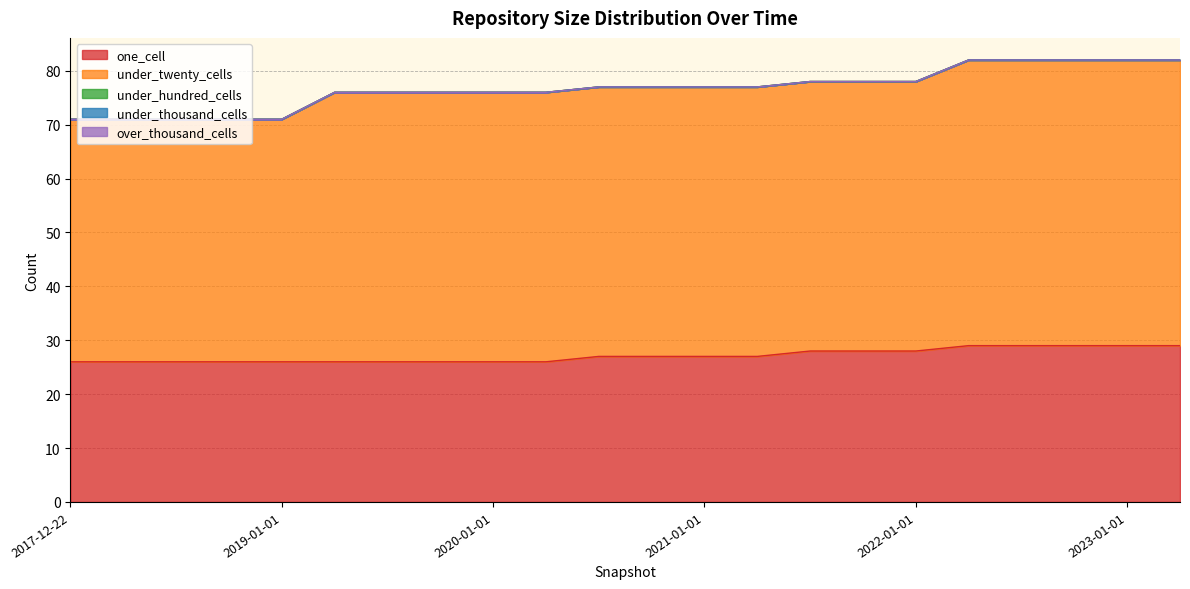

Which series has the largest total across all categories?

under_twenty_cells